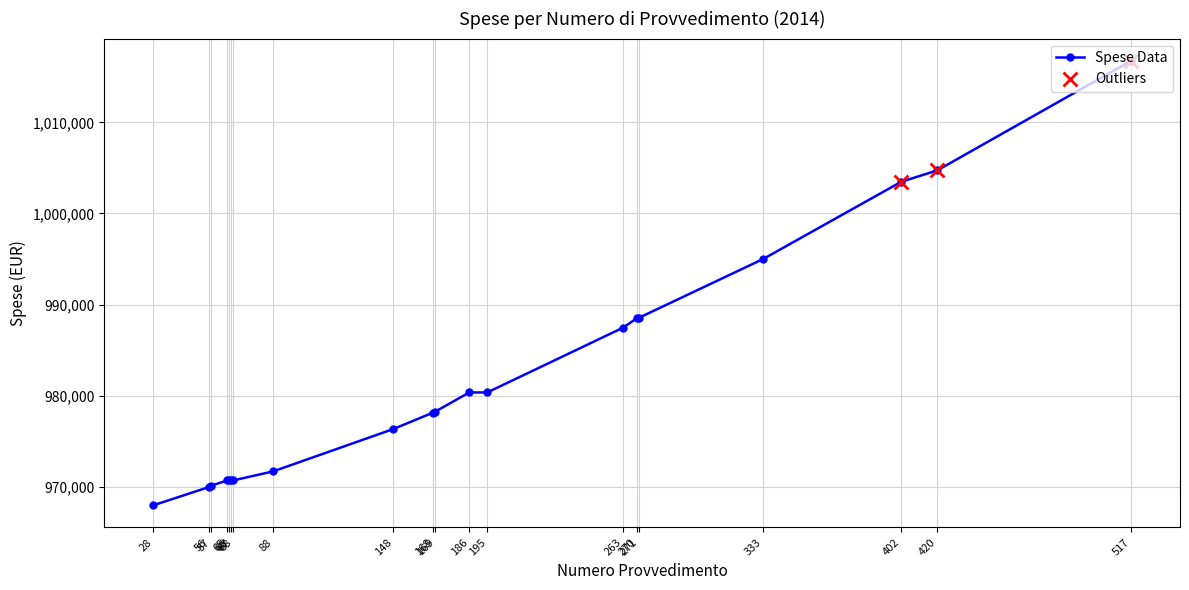

What is the sum of all values?

19640378